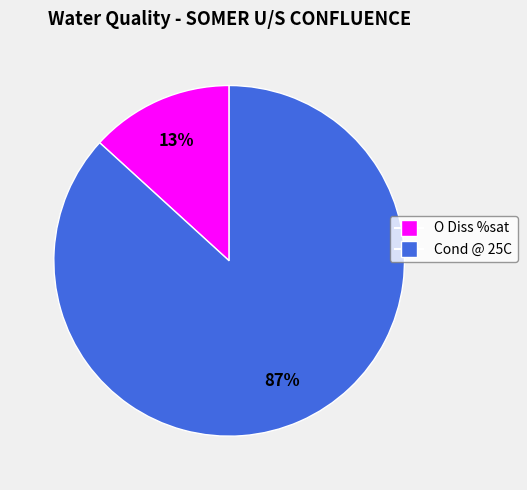

How many slices are in this pie chart?

2